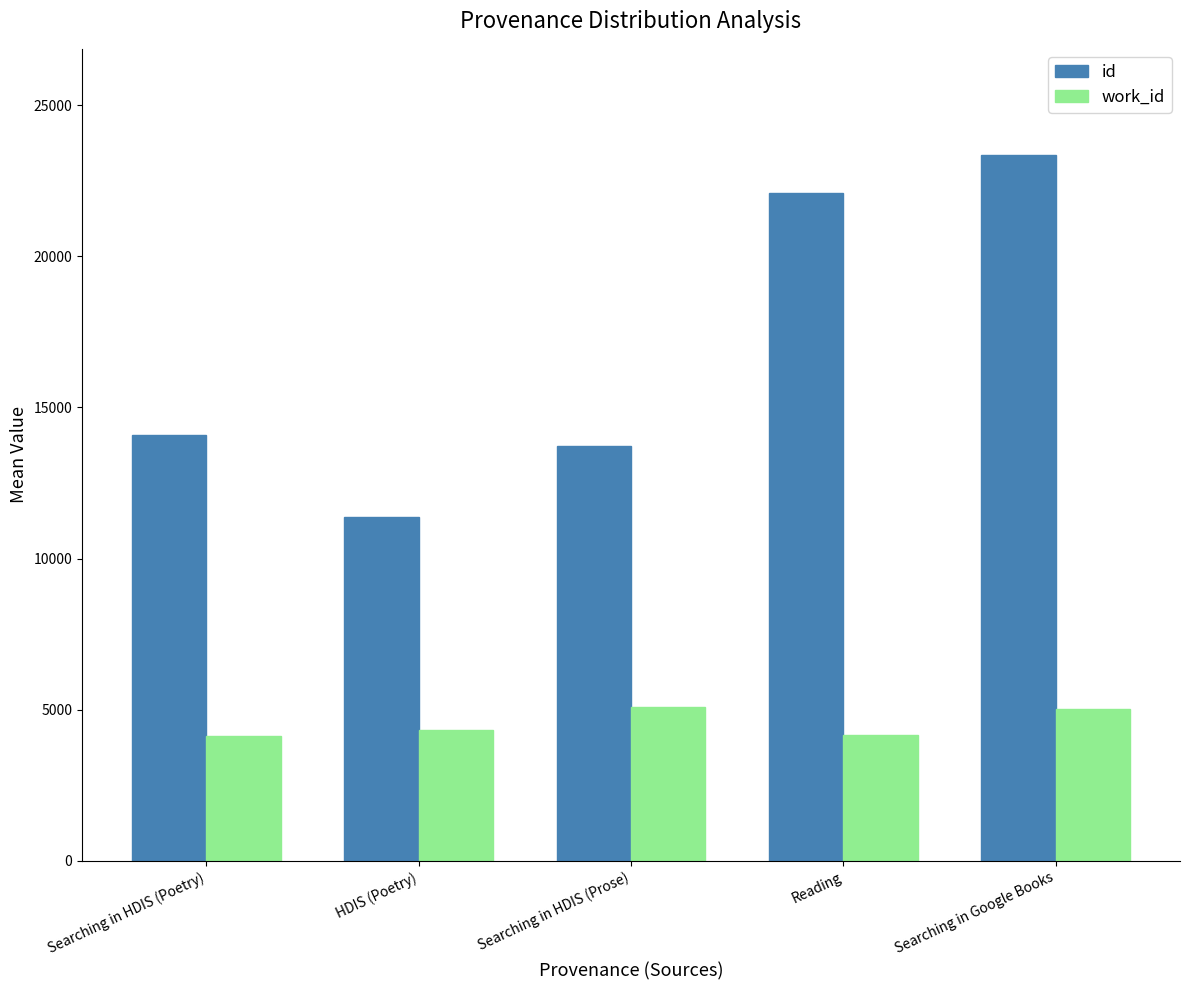

What position from the left is Searching in Google Books?

5